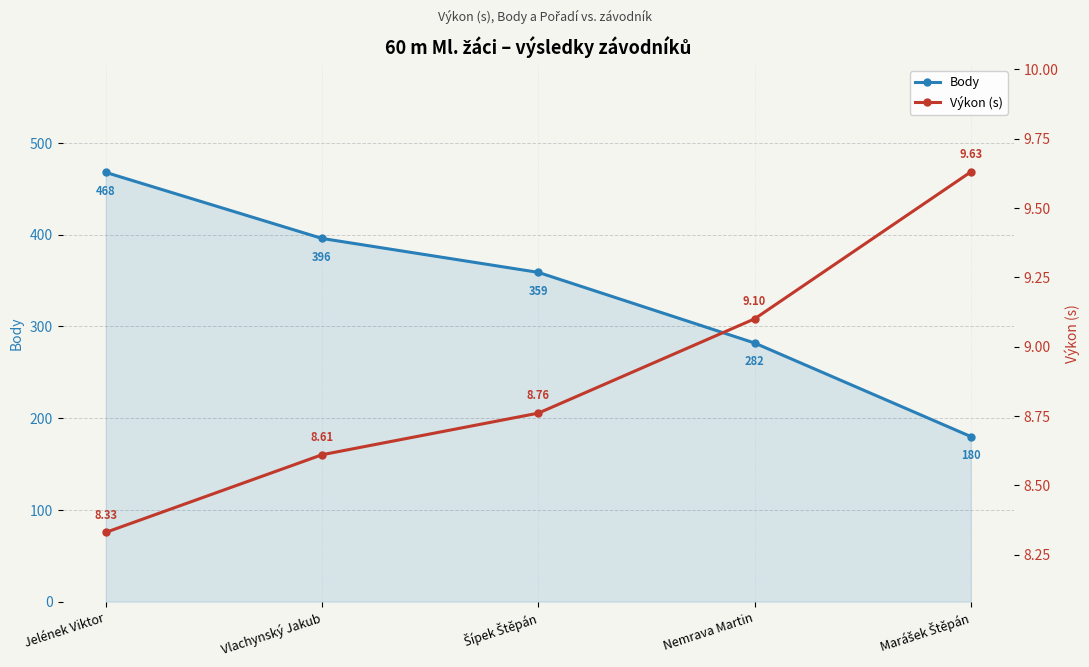

What is the sum of all Body values?

1685